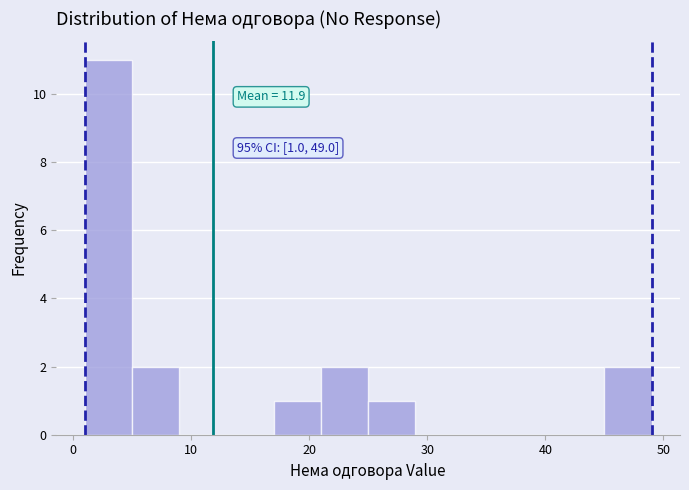

Over which range of the x-axis is the bar tallest?

1 to 5